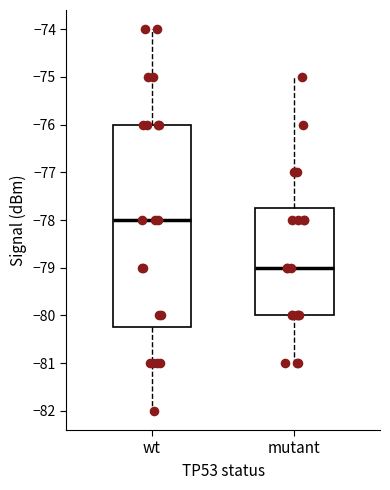

Which box is the tallest, from its lower edge to its upper edge?

wt